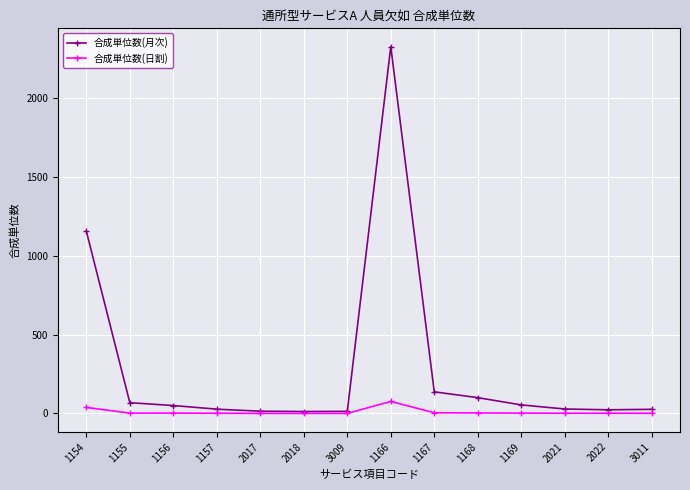

Which label corresponds to the largest value in the chart?

1166